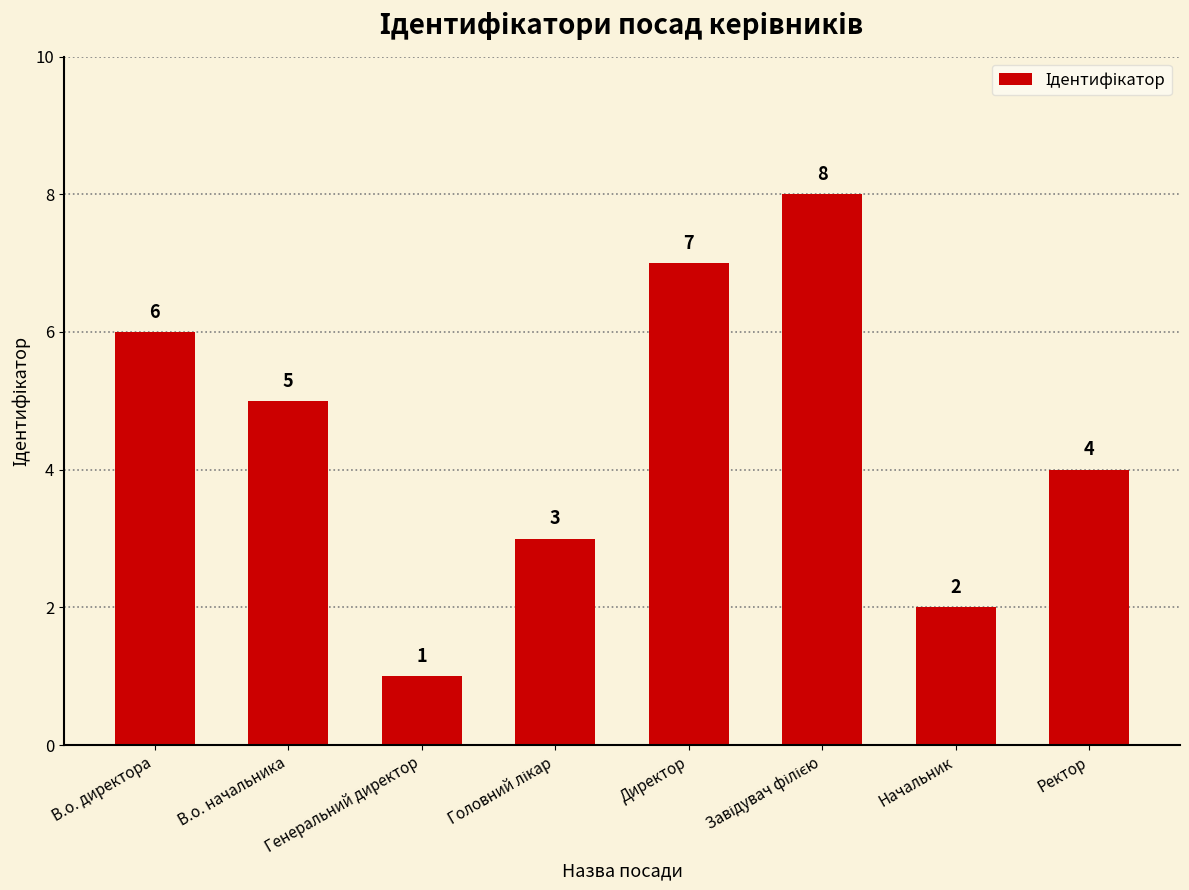

What is the sum of all values?

36